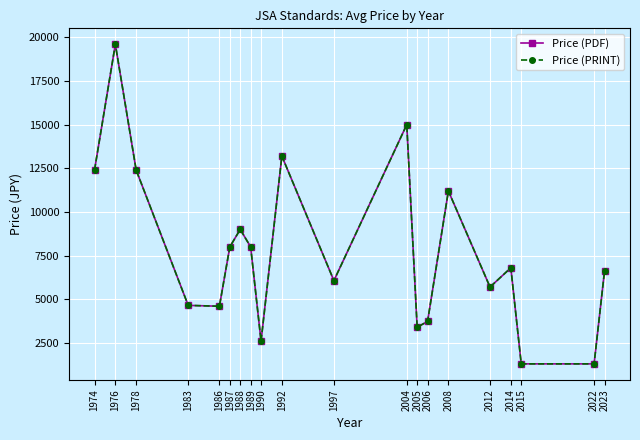

Is this an area chart (filled region under the line)?

No